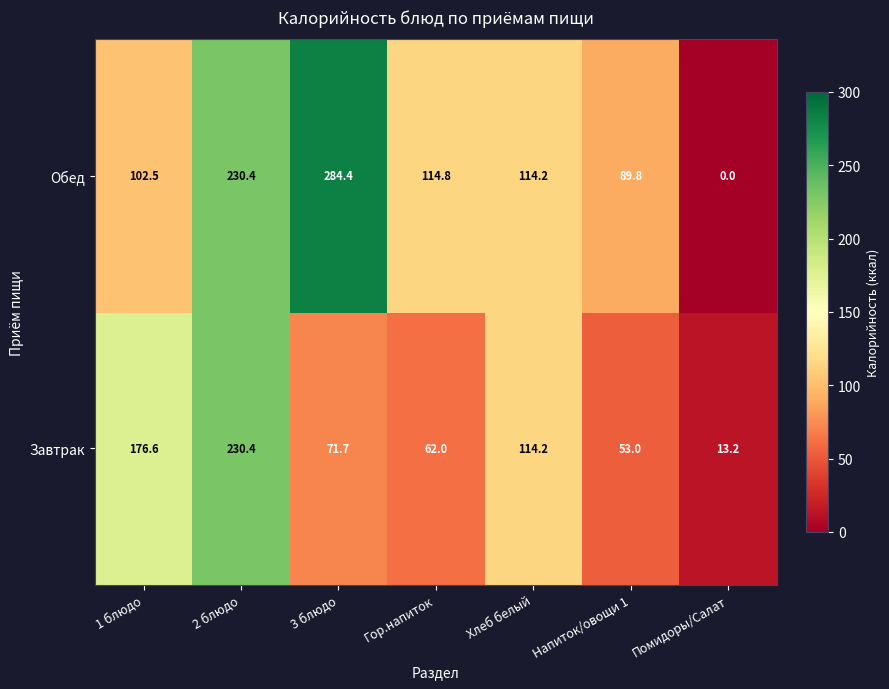

What is the highest value of the Завтрак series?

230.4